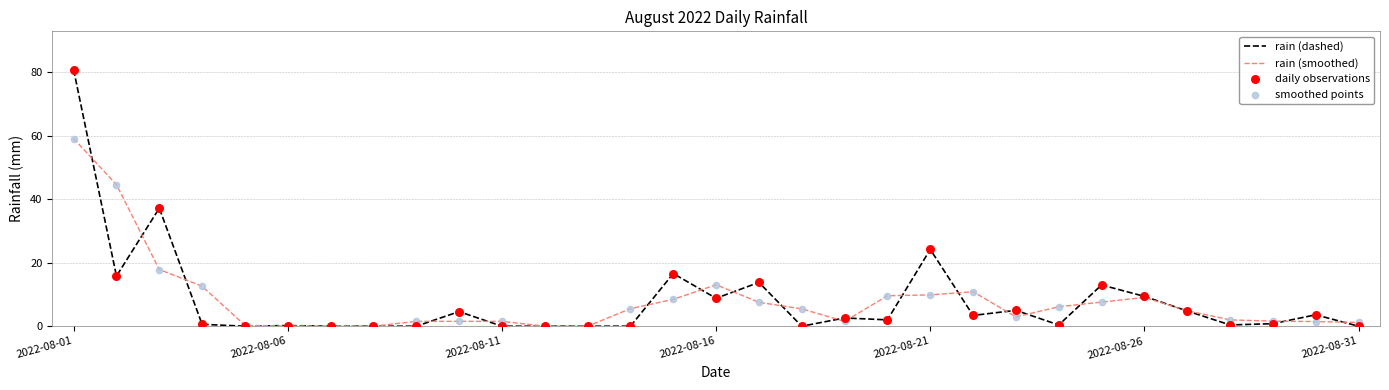

List the series in order of their peak value, highest first.

rain (dashed), rain (smoothed)